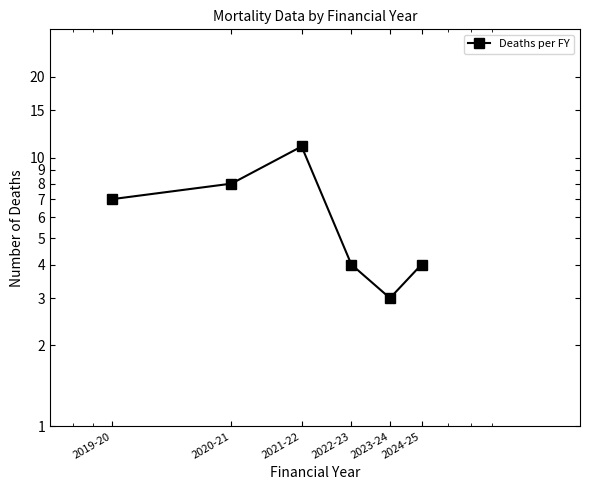

How many points are higher than both their immediate neighbors (excluding endpoints)?

1